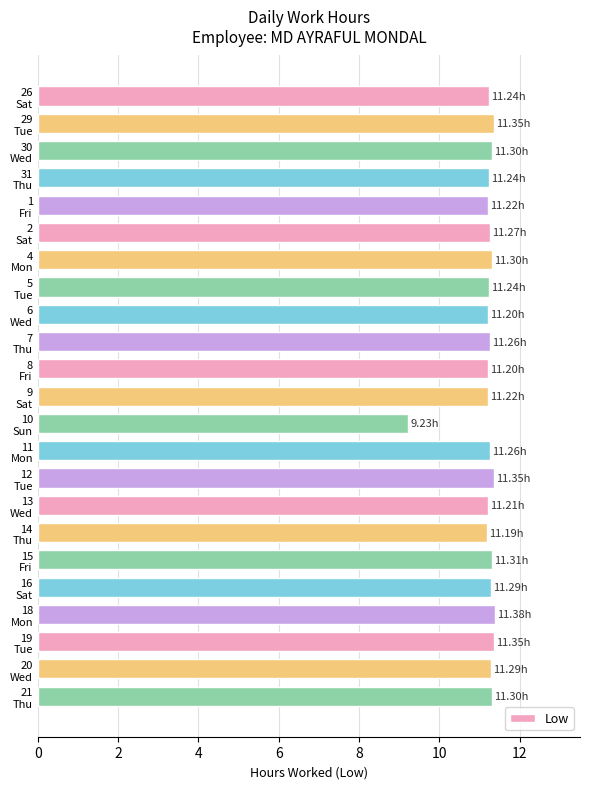

Count the number of values greater than 11.

22